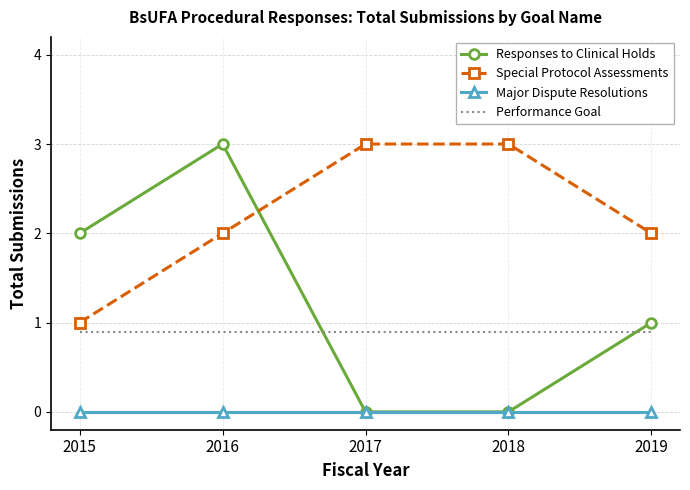

At which category is the sum across all series the highest?

2016